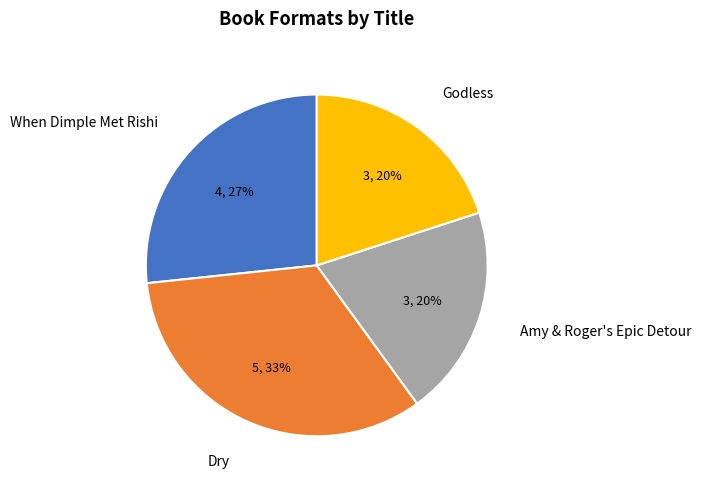

What percentage is the Amy & Roger's Epic Detour slice, to the nearest percent?

20%